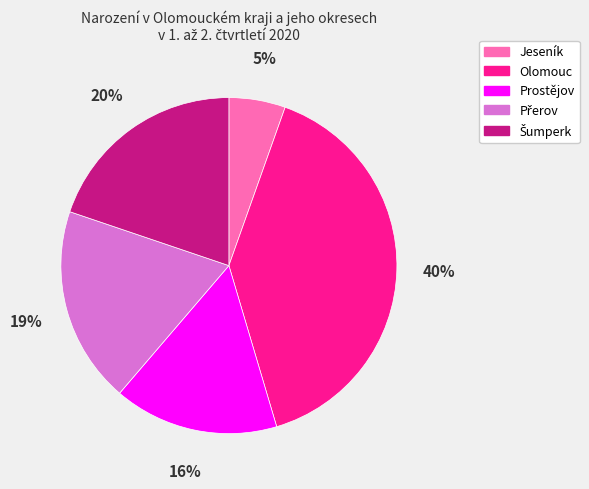

Does any single category account for the majority?

No